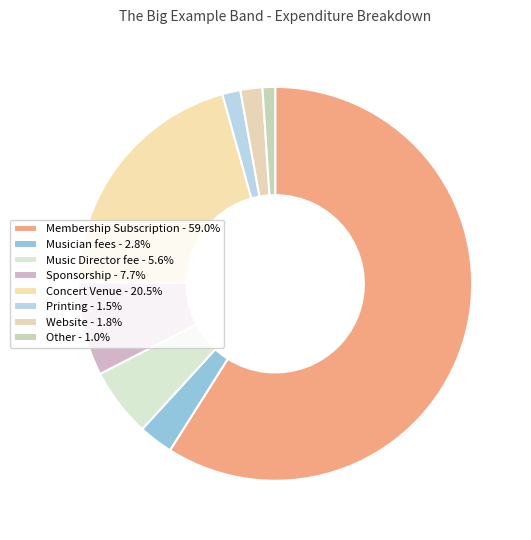

Rank the categories by value from highest to lowest.

Membership Subscription, Concert Venue, Sponsorship, Music Director fee, Musician fees, Website, Printing, Other